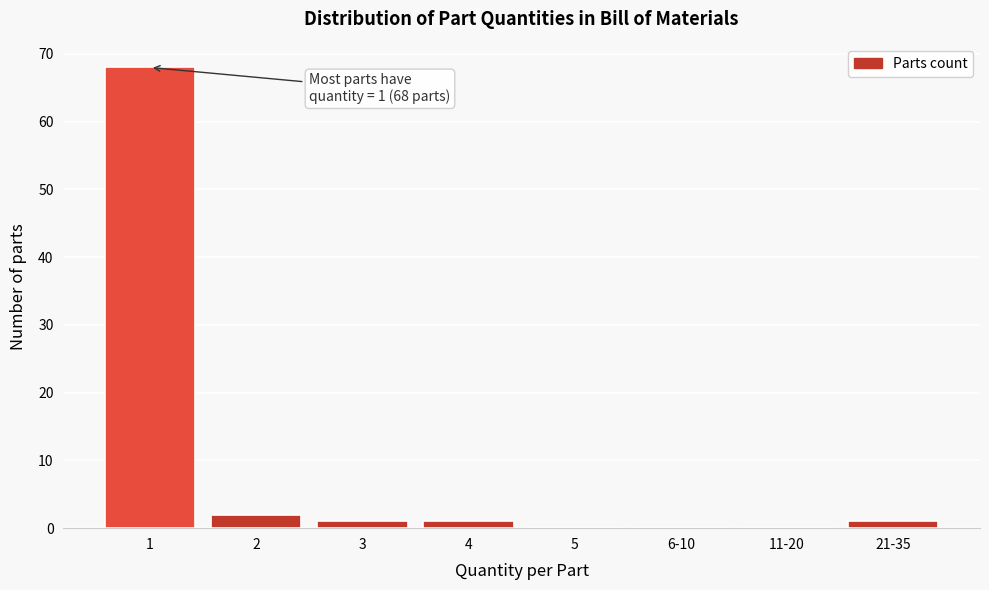

Reading right to left, extract all data points from this chart.

21-35=1	11-20=0	6-10=0	5=0	4=1	3=1	2=2	1=68